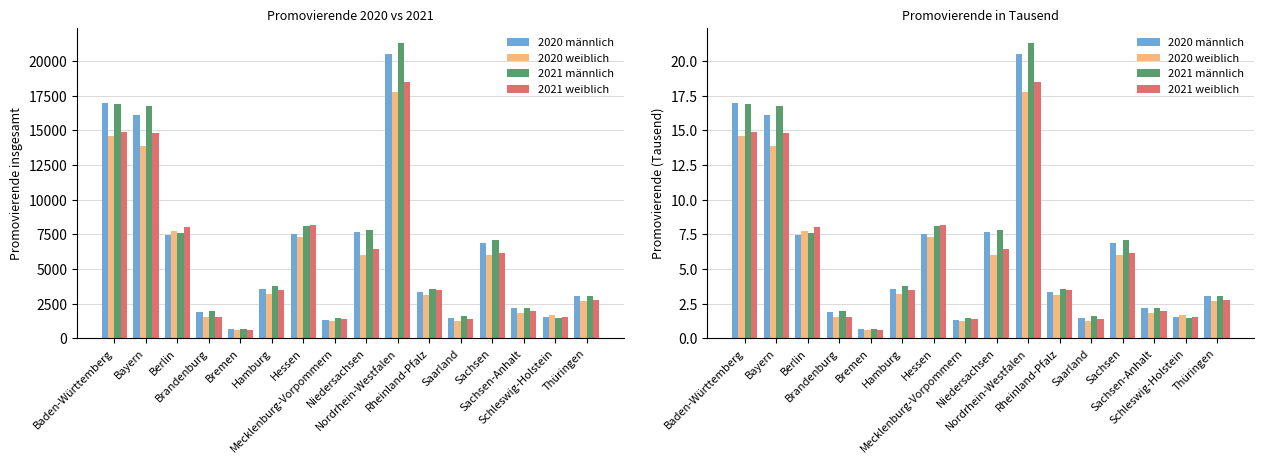

What is the total value across all series at Rheinland-Pfalz?

13.5